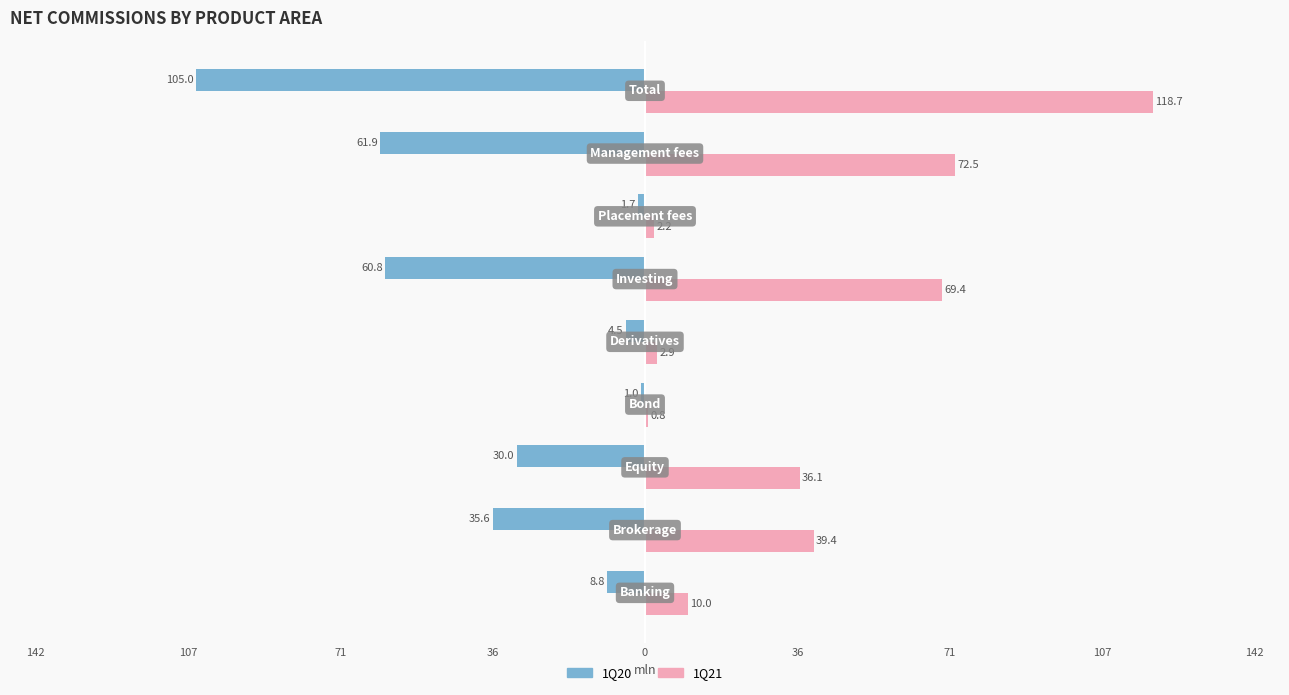

What are all the series names shown in the legend?

1Q20, 1Q21